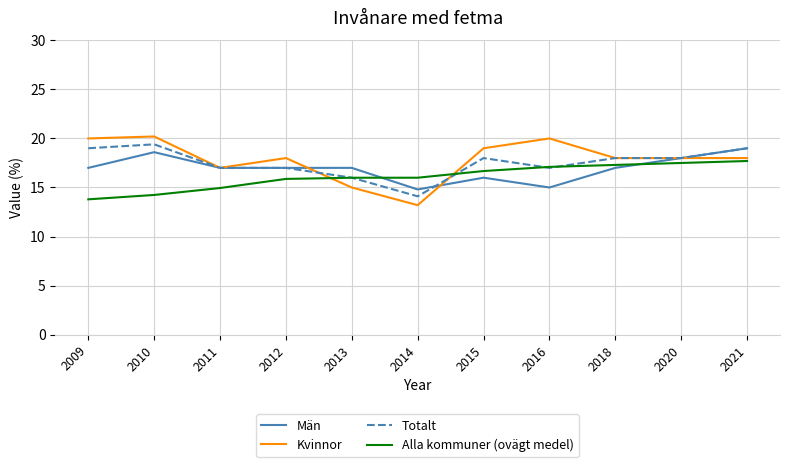

What is the difference between the Kvinnor values at 2011 and 2020?

1.0